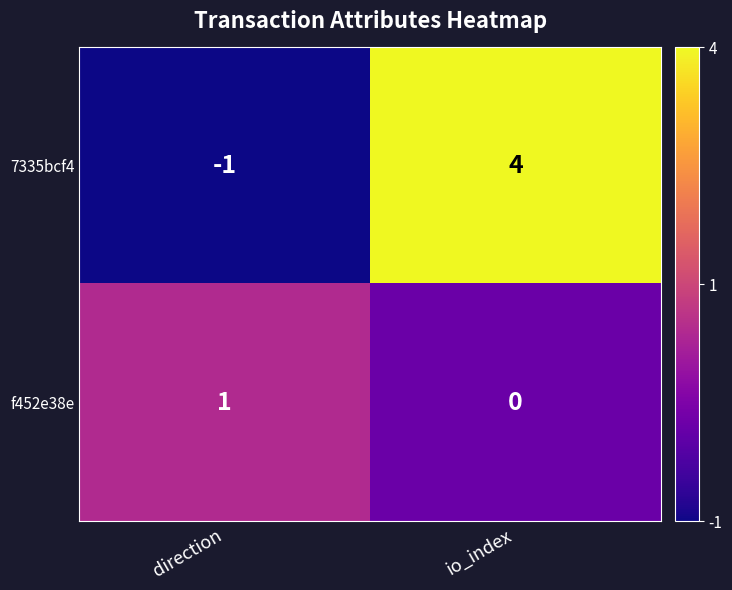

The f452e38e series shows 2 at direction. True or false?

False